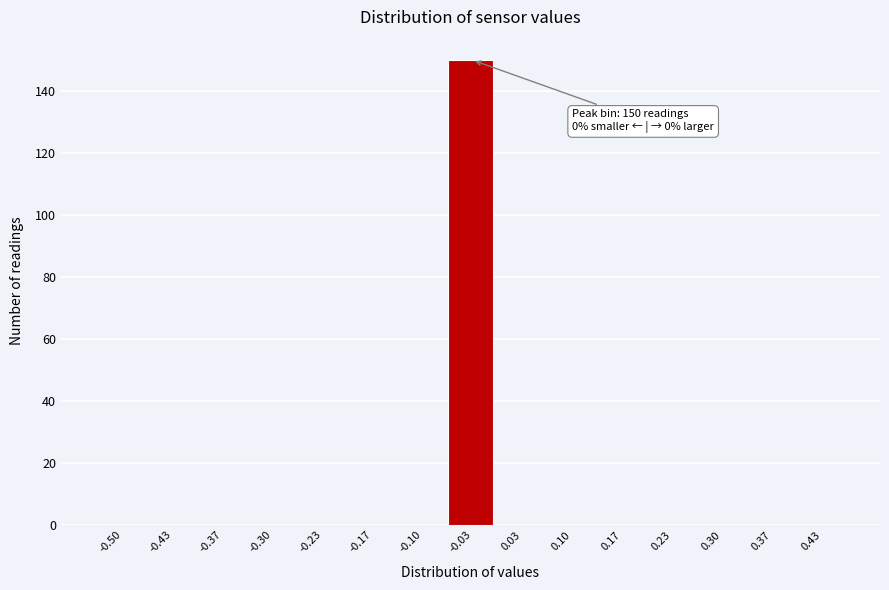

Reading left to right, transcribe all the data shown in this chart.

-0.50=0	-0.43=0	-0.37=0	-0.30=0	-0.23=0	-0.17=0	-0.10=0	-0.03=150	0.03=0	0.10=0	0.17=0	0.23=0	0.30=0	0.37=0	0.43=0